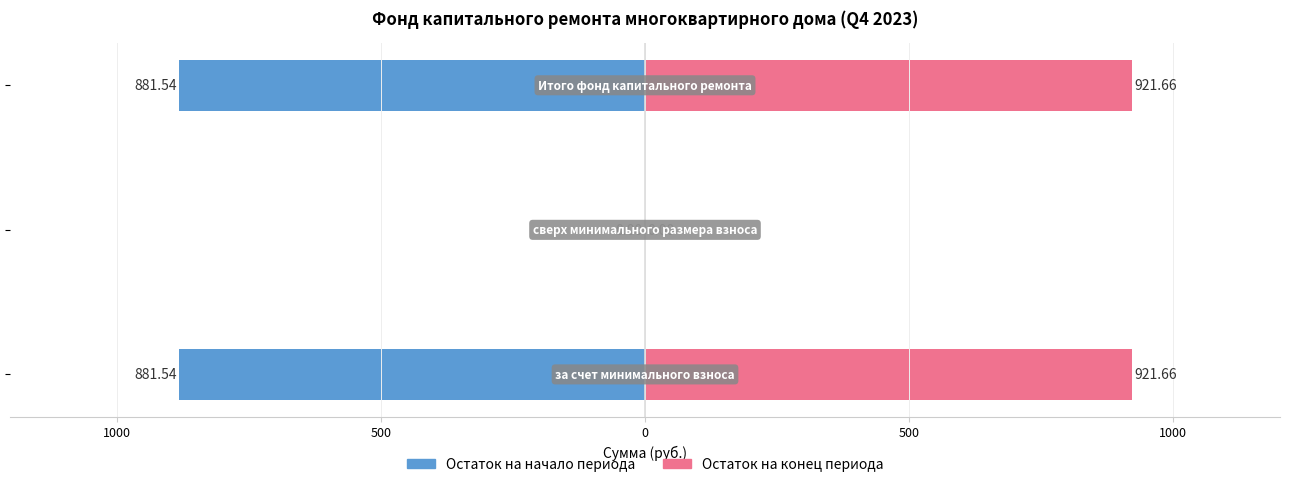

List the series in order of their peak value, highest first.

Остаток на конец периода, Остаток на начало периода